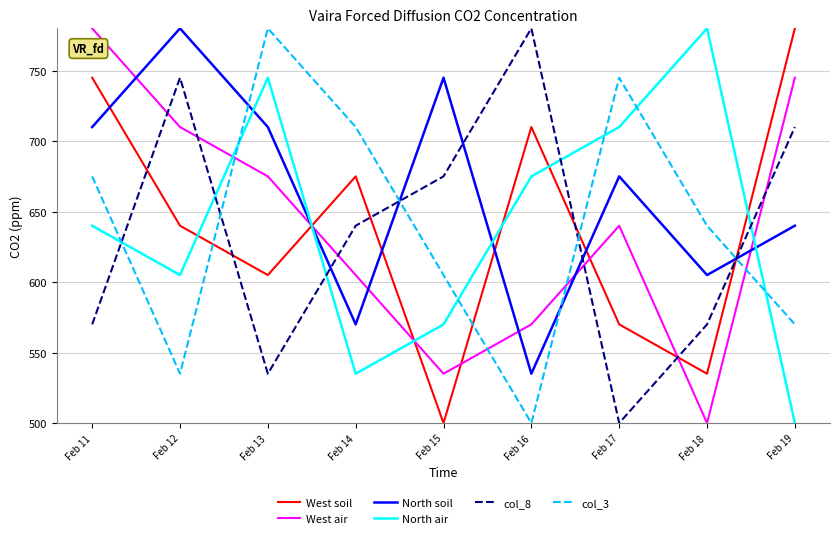

What is the difference between the highest and lowest values at Feb 19?

280